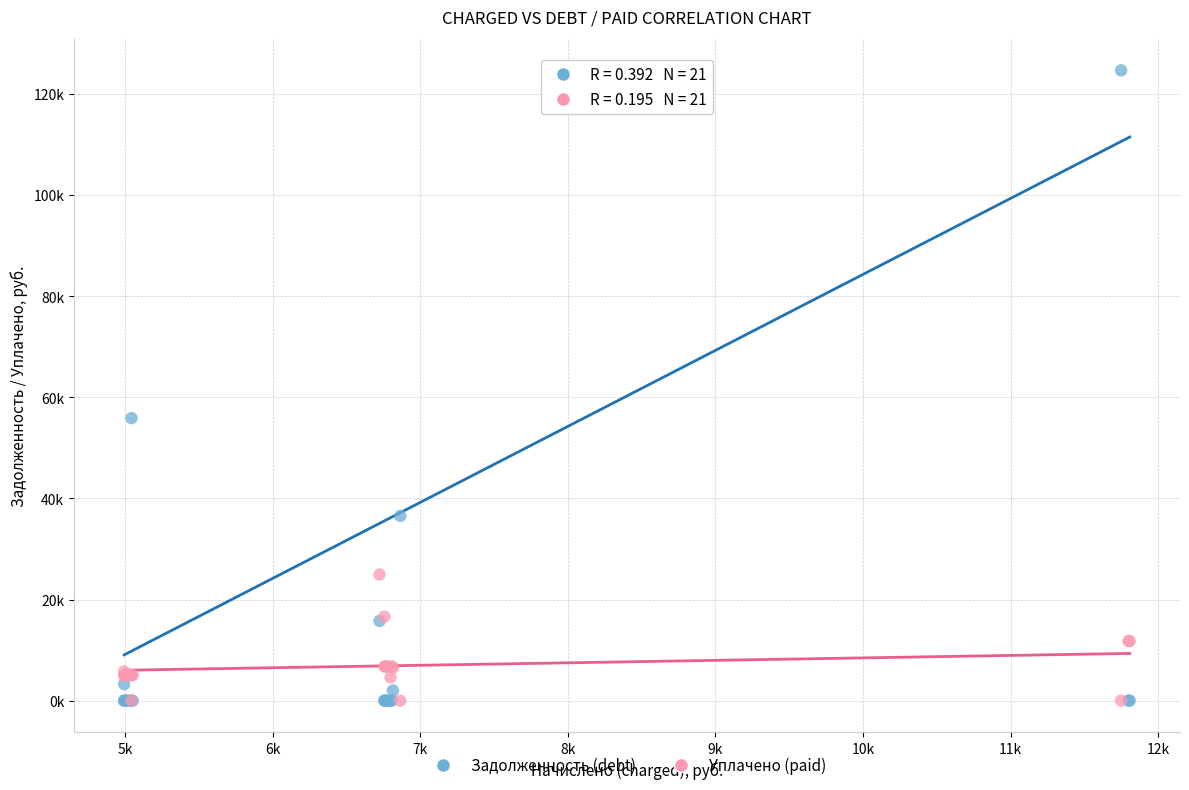

What are all the series names shown in the legend?

Задолженность (debt), Уплачено (paid)